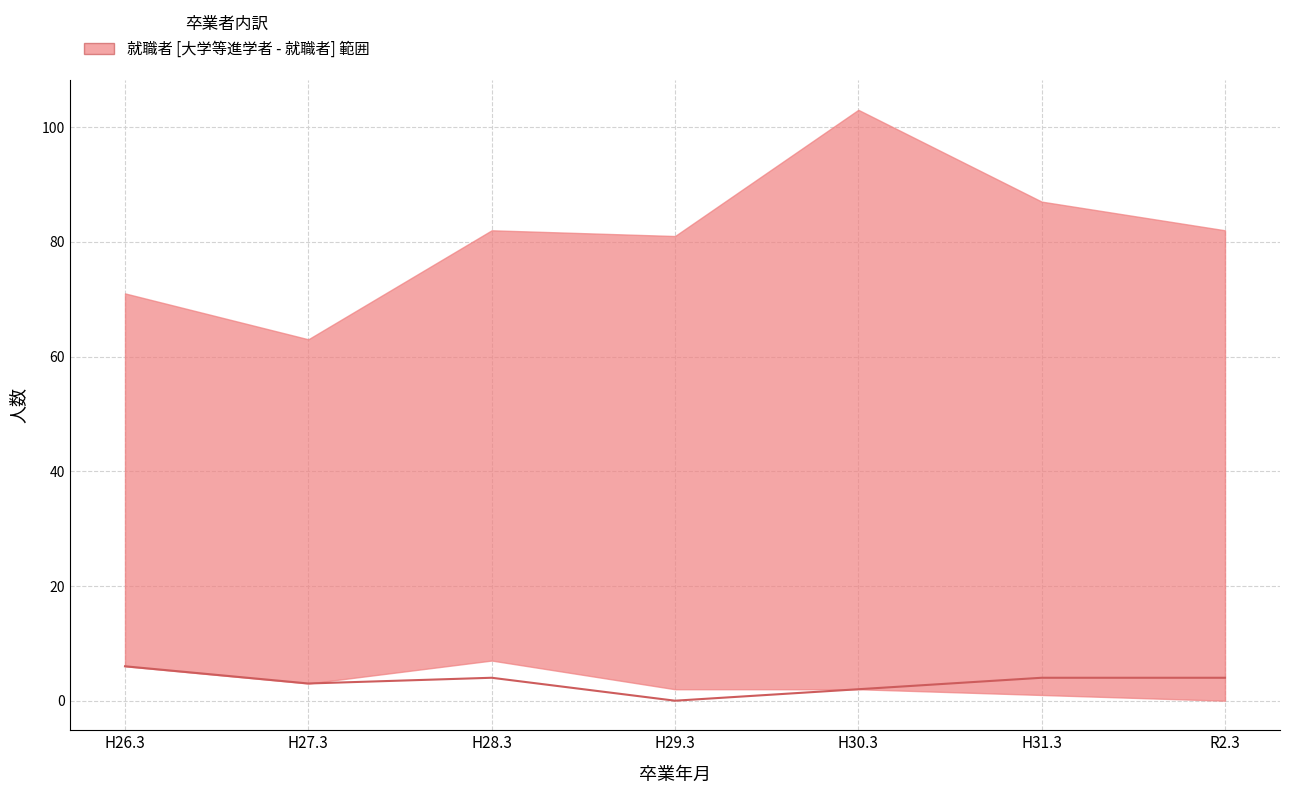

Reading right to left, what are all the values shown in this chart?

4	4	2	0	4	3	6